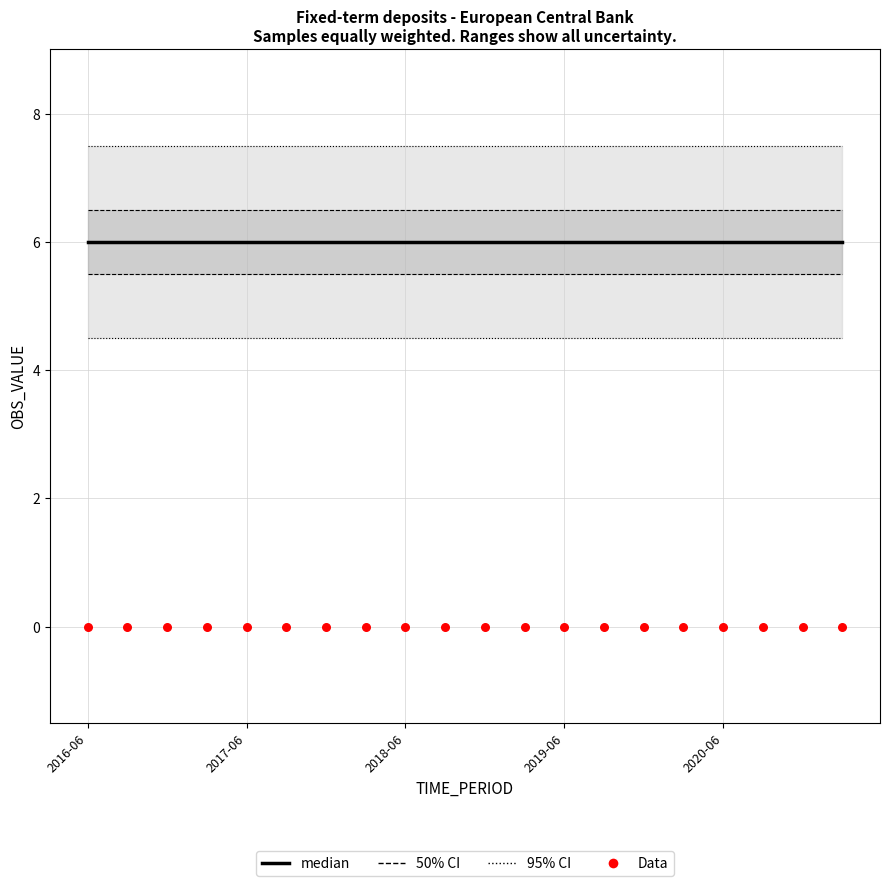

Which series has the largest Y range (max minus min)?

95% CI